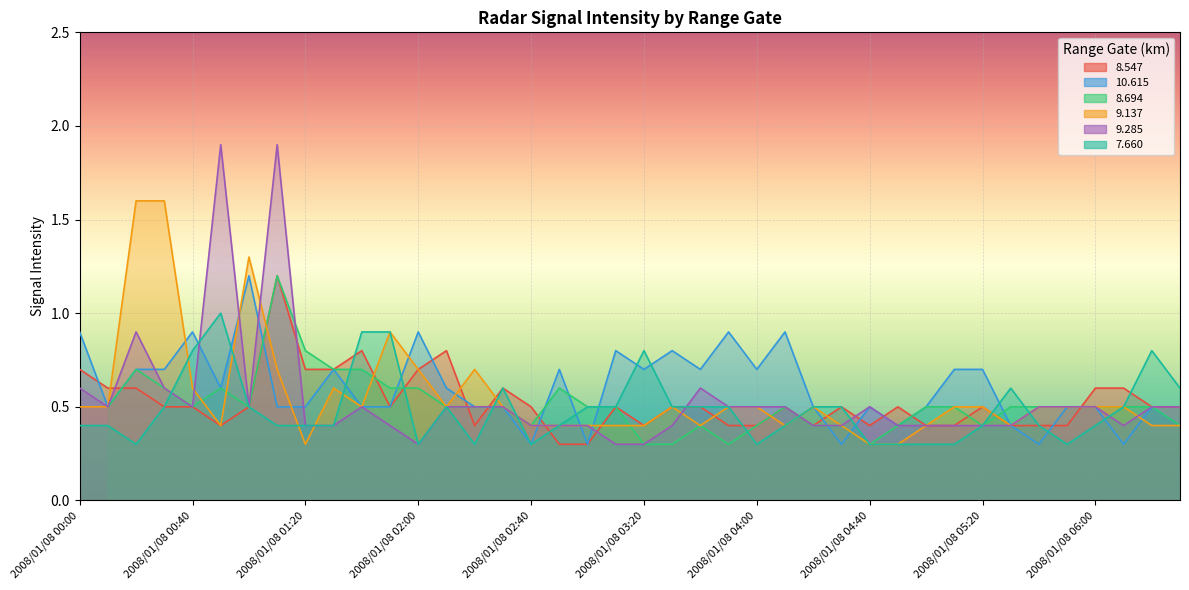

At which category is the sum across all series the highest?

2008/01/08 01:10